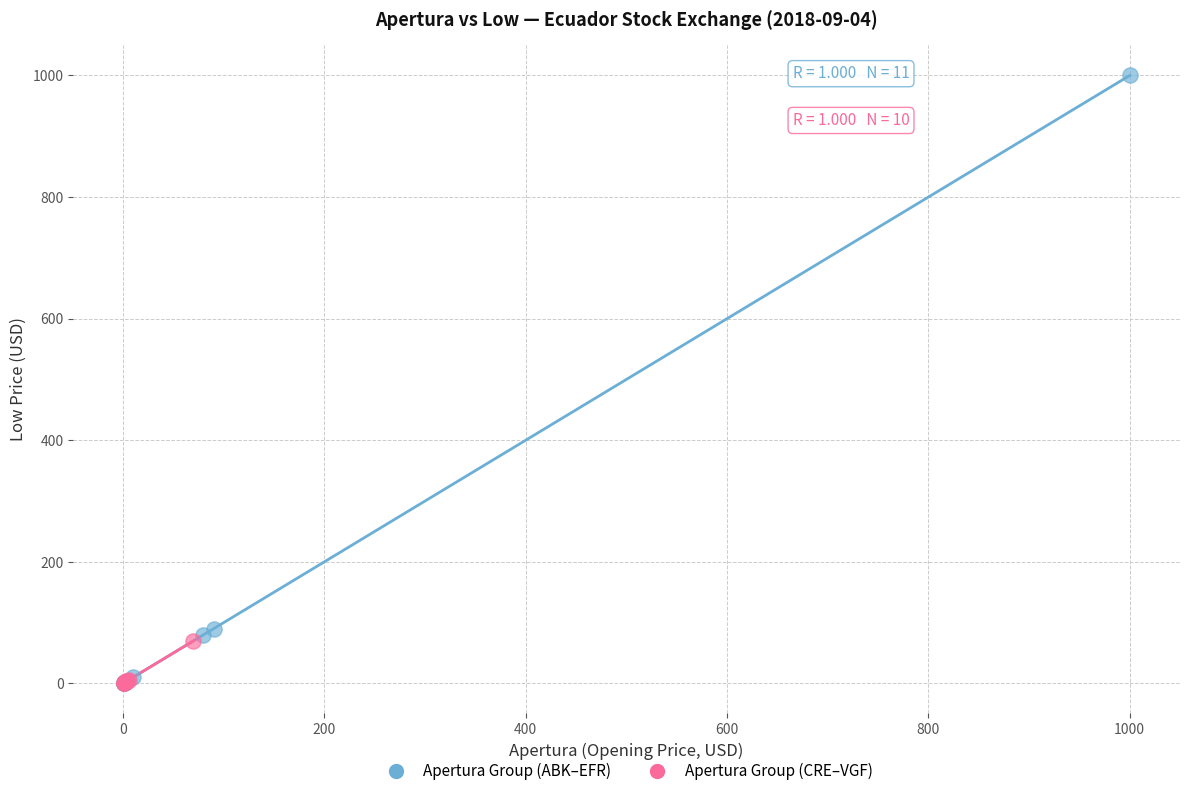

Which series reaches the maximum Y coordinate?

Apertura Group (ABK–EFR)